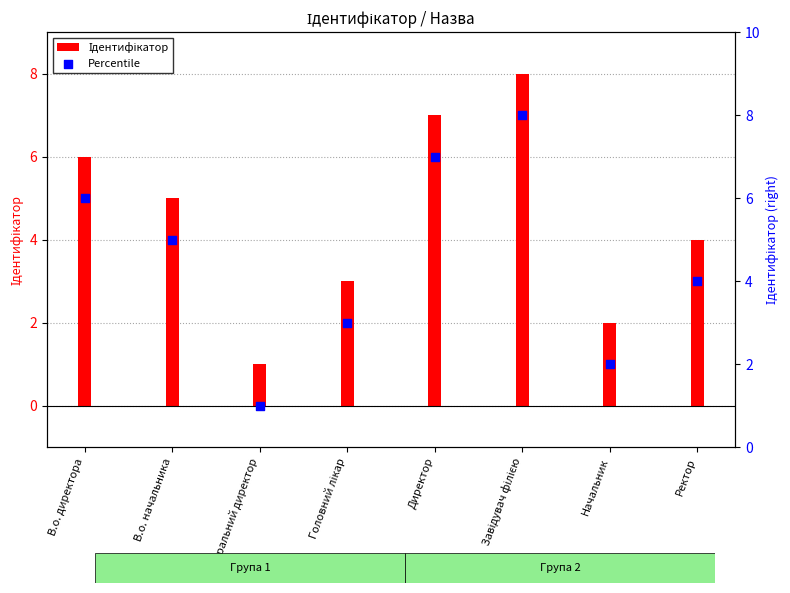

What is the change in value from Головний лікар to Ректор?

+1